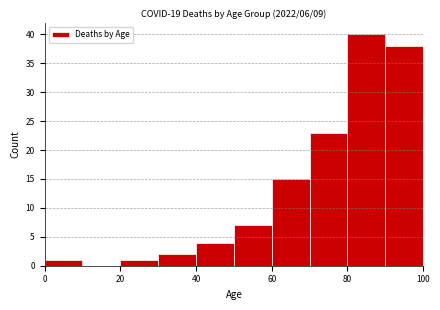

How tall is the bar that spans 50 to 60 on the x-axis? The values are not printed on the chart, so give them approximately, as read against the axis.

7